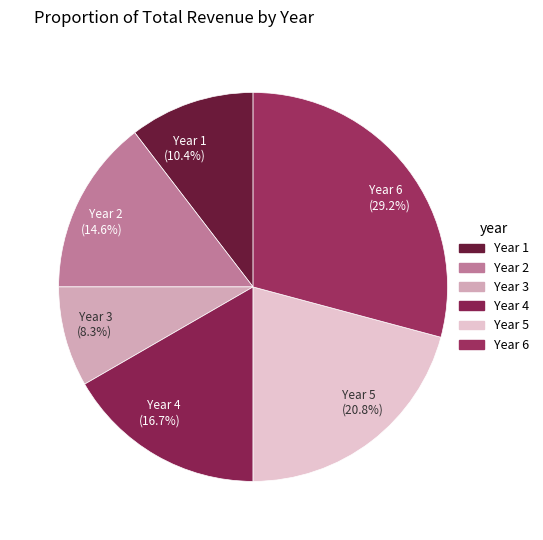

Is it true that Year 3 is 8% of the pie?

True